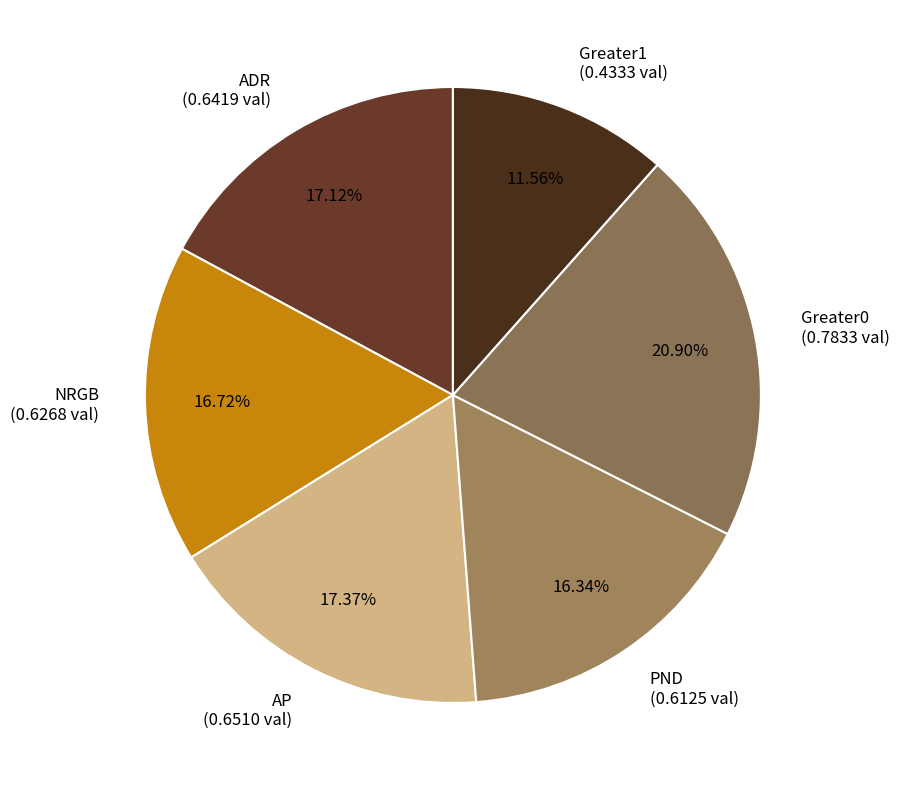

Does PND (0.6125 val) represent more than half of the total?

No